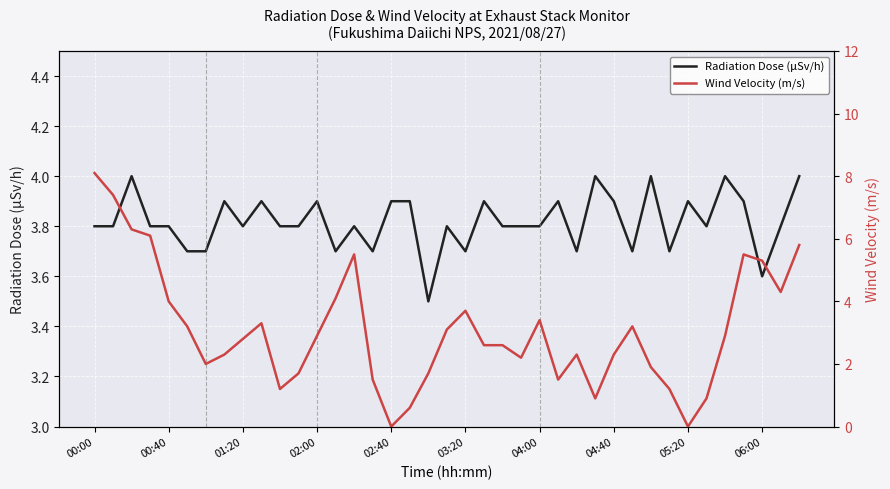

What is the average value of the Radiation Dose (μSv/h) series?

3.8